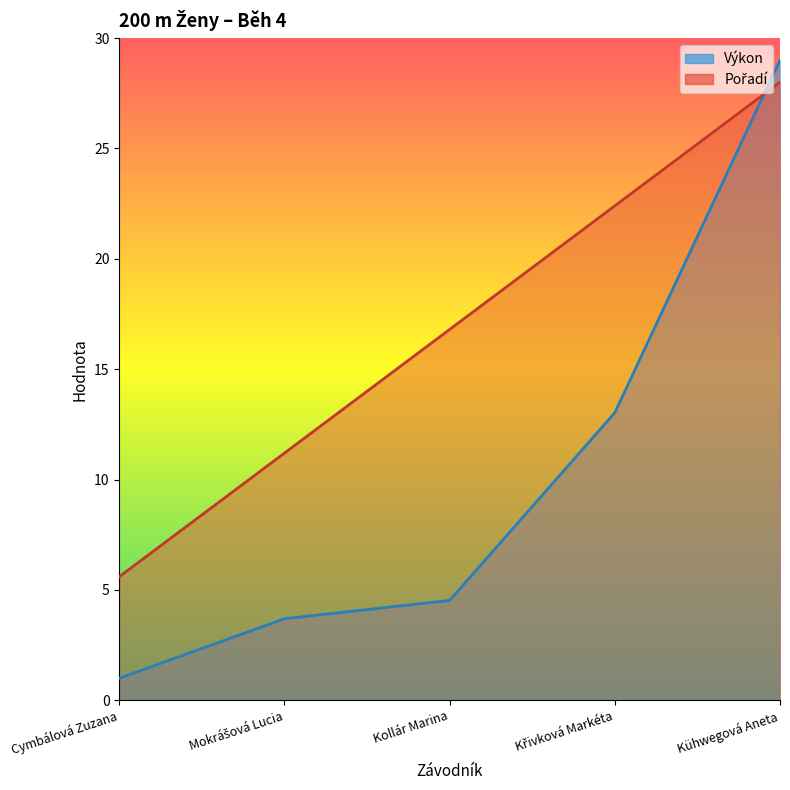

List the series in order of their overall mean, lowest first.

Výkon, Pořadí